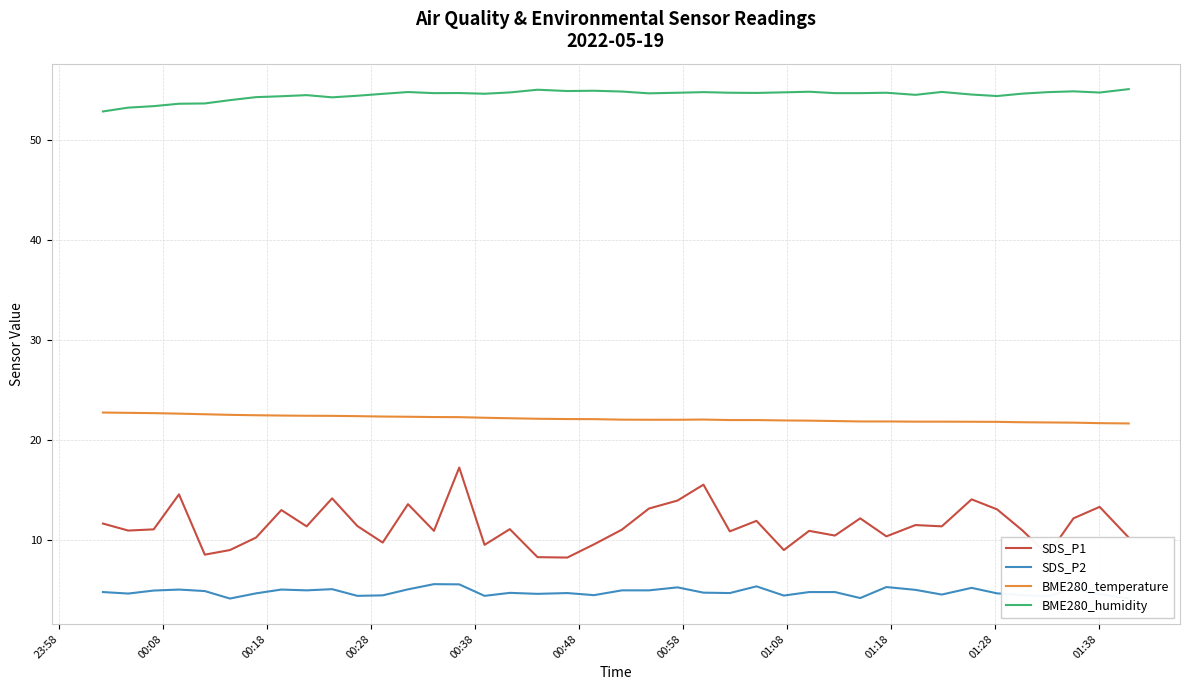

Rank the series by their maximum value, from lowest to highest.

SDS_P2, SDS_P1, BME280_temperature, BME280_humidity